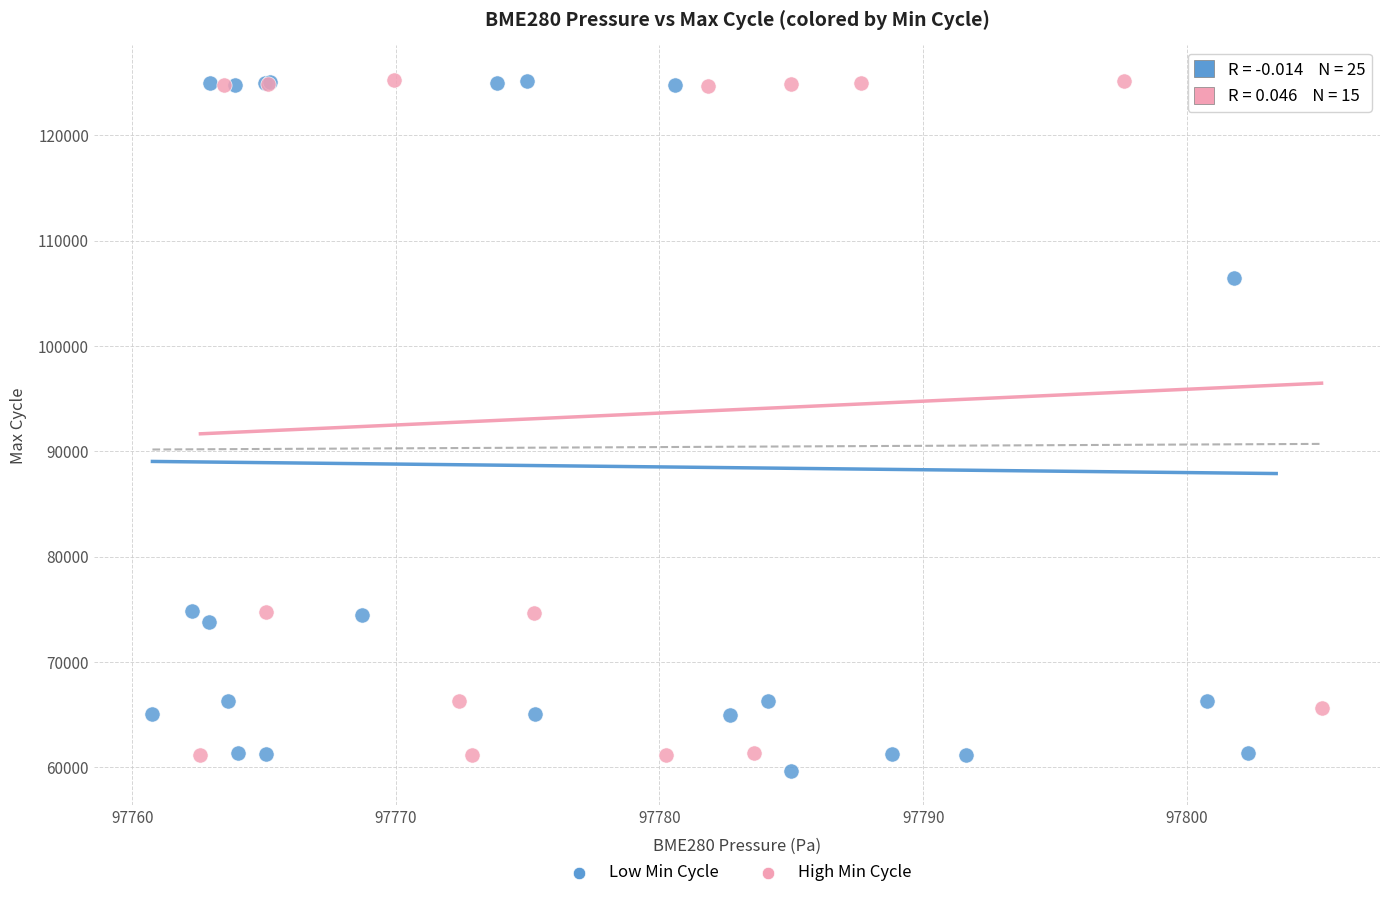

What are all the series names shown in the legend?

Low Min Cycle, High Min Cycle